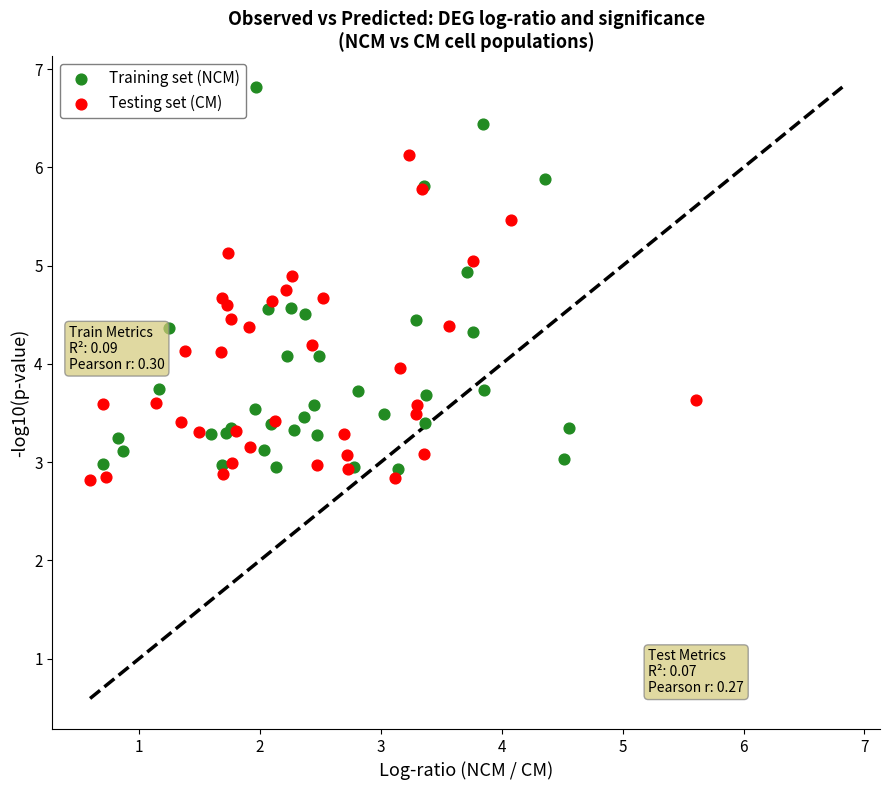

Which series reaches the maximum Y coordinate?

Training set (NCM)